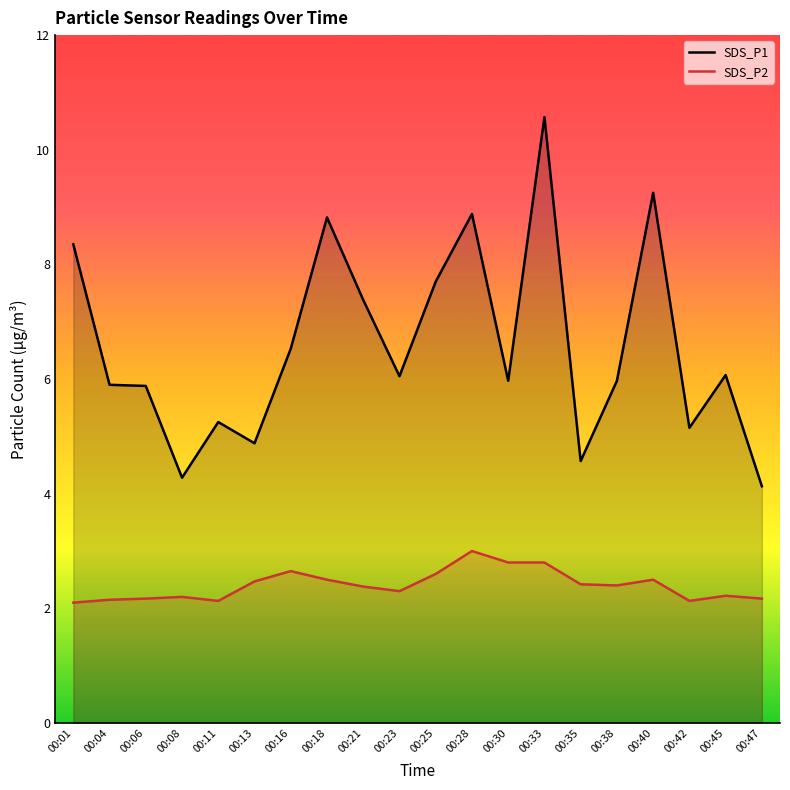

What is the maximum value for SDS_P2?

3.0